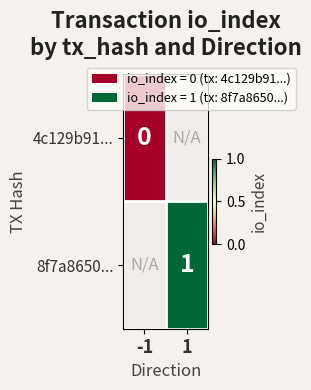

True or false: 8f7a8650... has a value of 0 at 1.

False